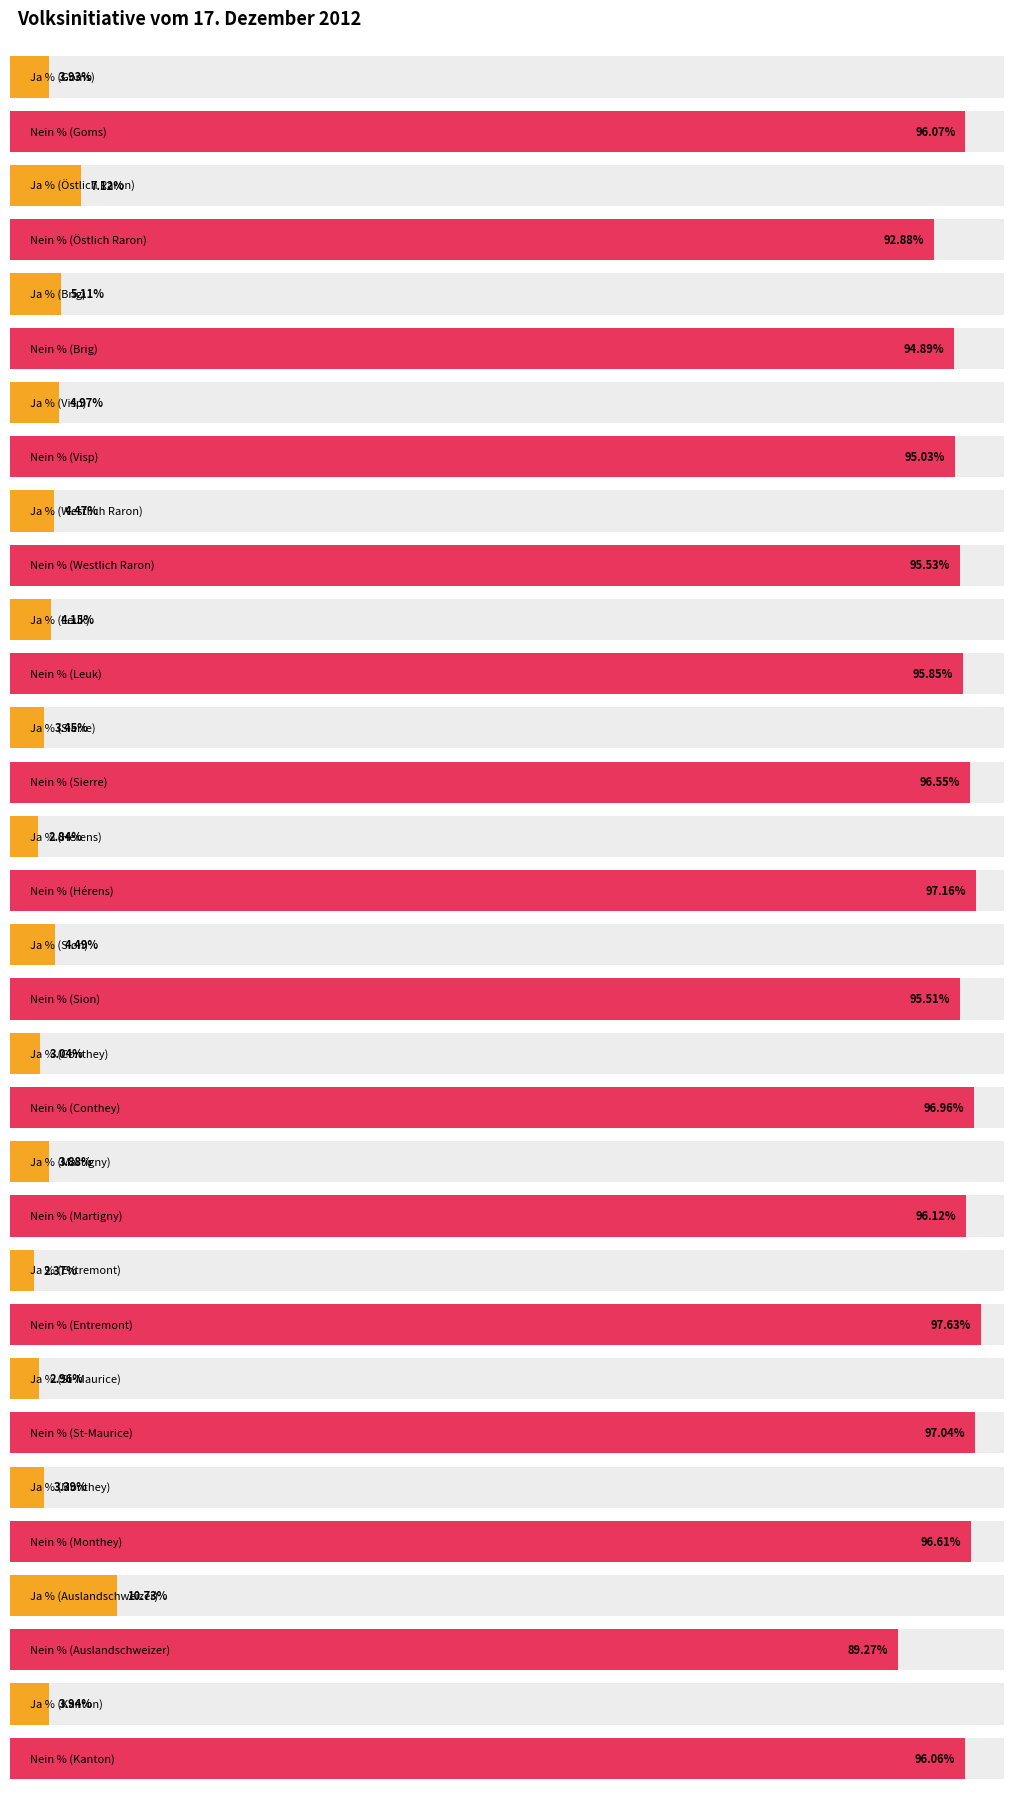

Is it true that Ja % equals 4.2 at St-Maurice?

False